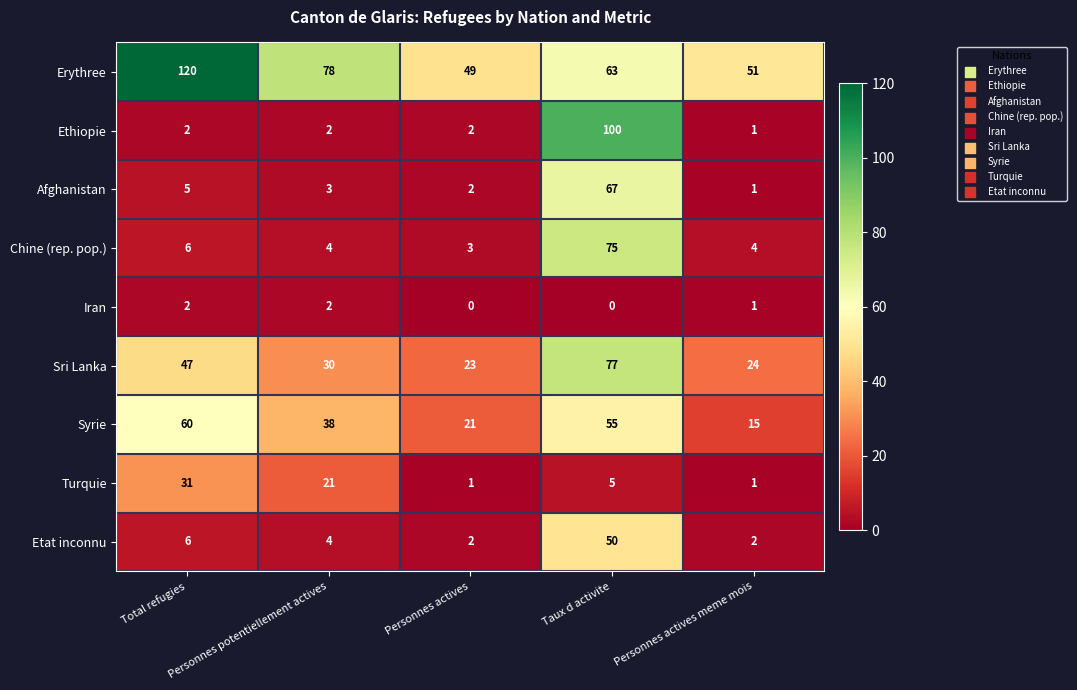

At which category does the chart reach its peak across all series?

Total refugies